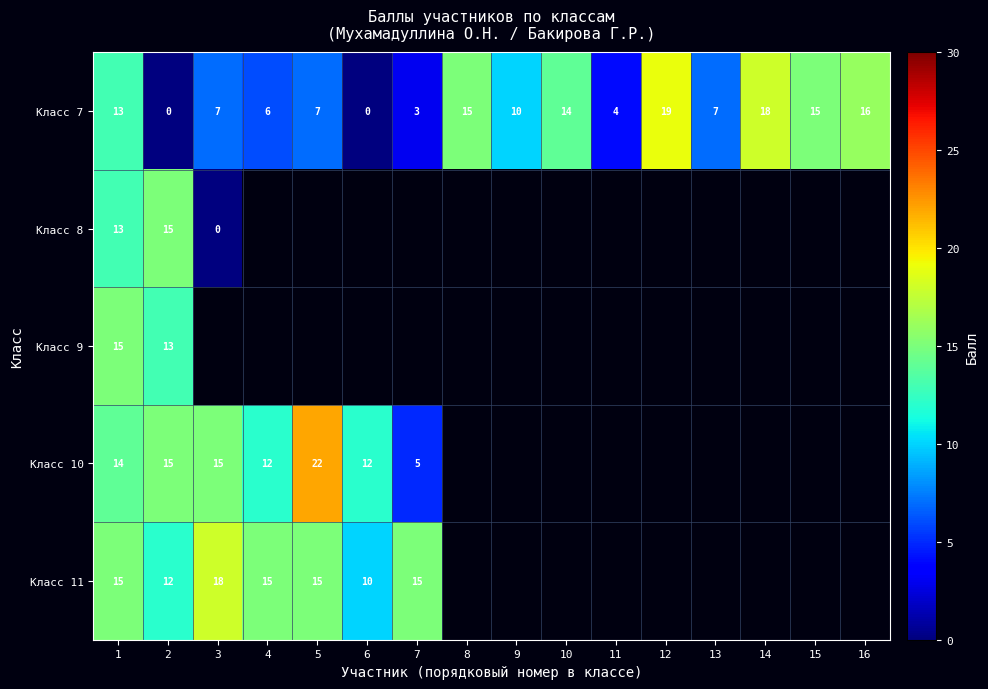

Is the value of Класс 8 at 1 greater than the value of Класс 10 at 7?

Yes